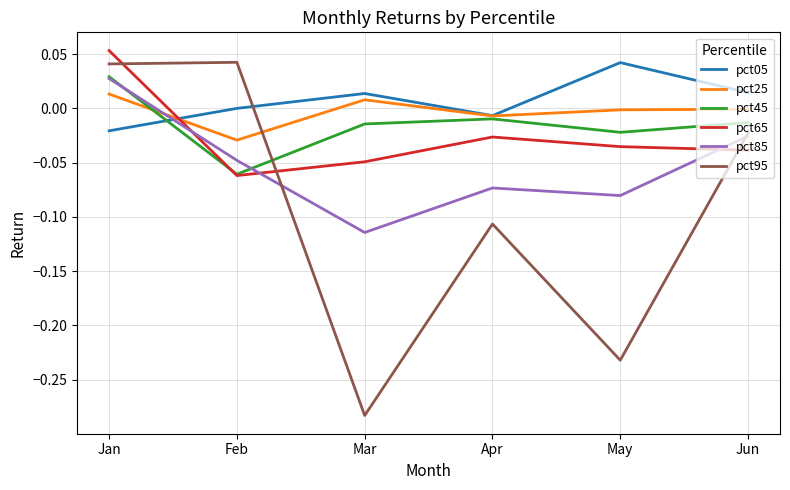

Count the number of data series in this chart.

6